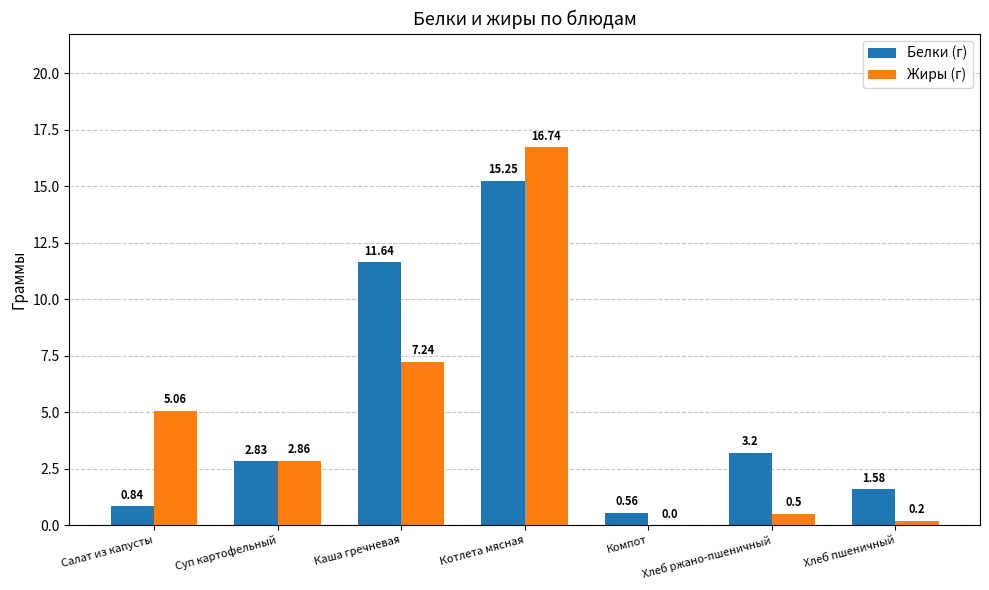

Is the value of Белки (г) at Каша гречневая greater than the value of Жиры (г) at Салат из капусты?

Yes